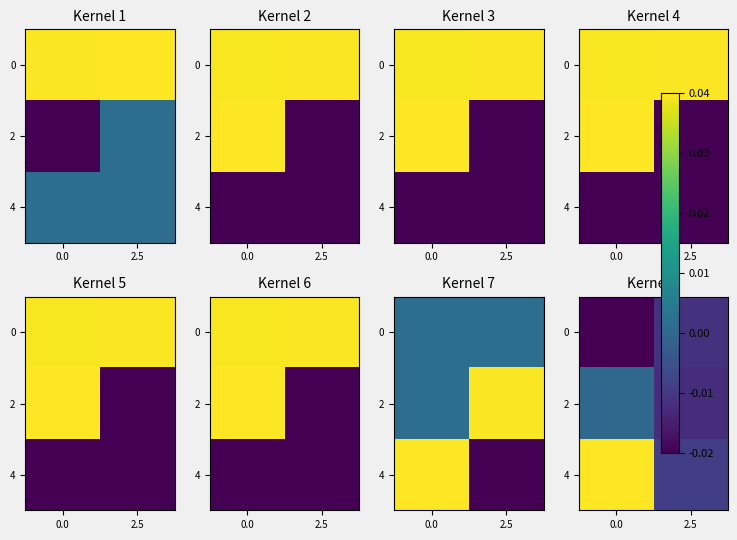

The 0 series shows -0.0 at 2.5. True or false?

False